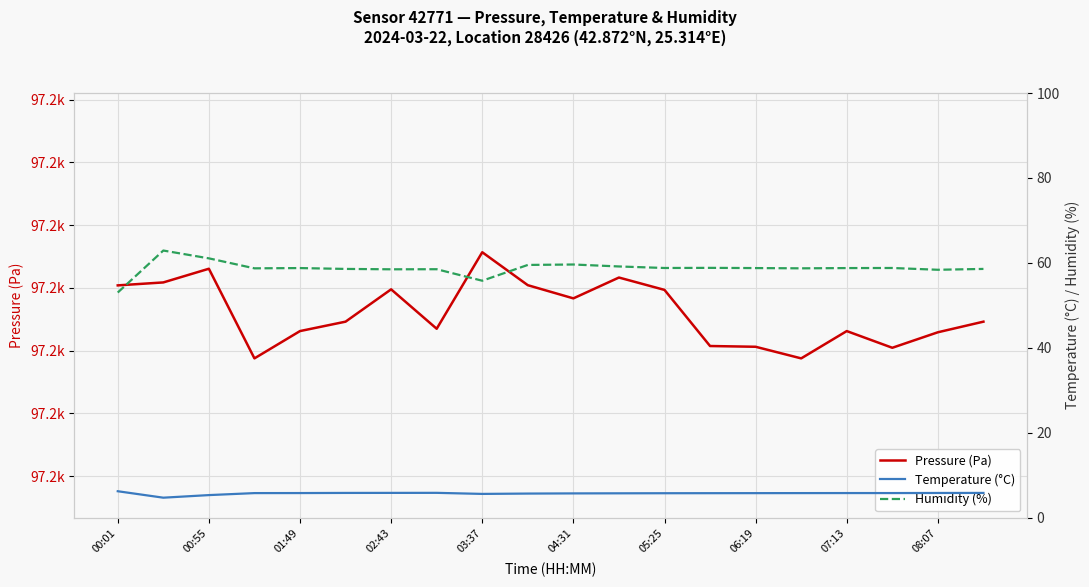

How many values in the Humidity (%) series are below 58?

2